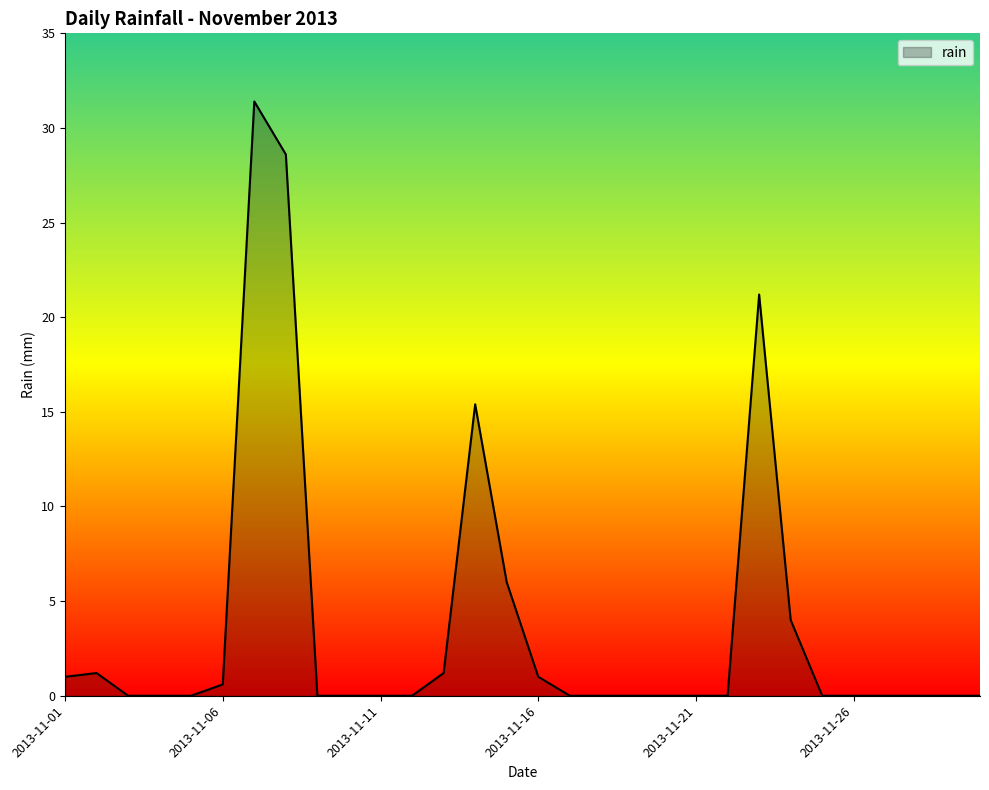

Reading left to right, transcribe all the data shown in this chart.

1.0	1.2	0.0	0.0	0.0	0.6	31.4	28.6	0.0	0.0	0.0	0.0	1.2	15.4	6.0	1.0	0.0	0.0	0.0	0.0	0.0	0.0	21.2	4.0	0.0	0.0	0.0	0.0	0.0	0.0